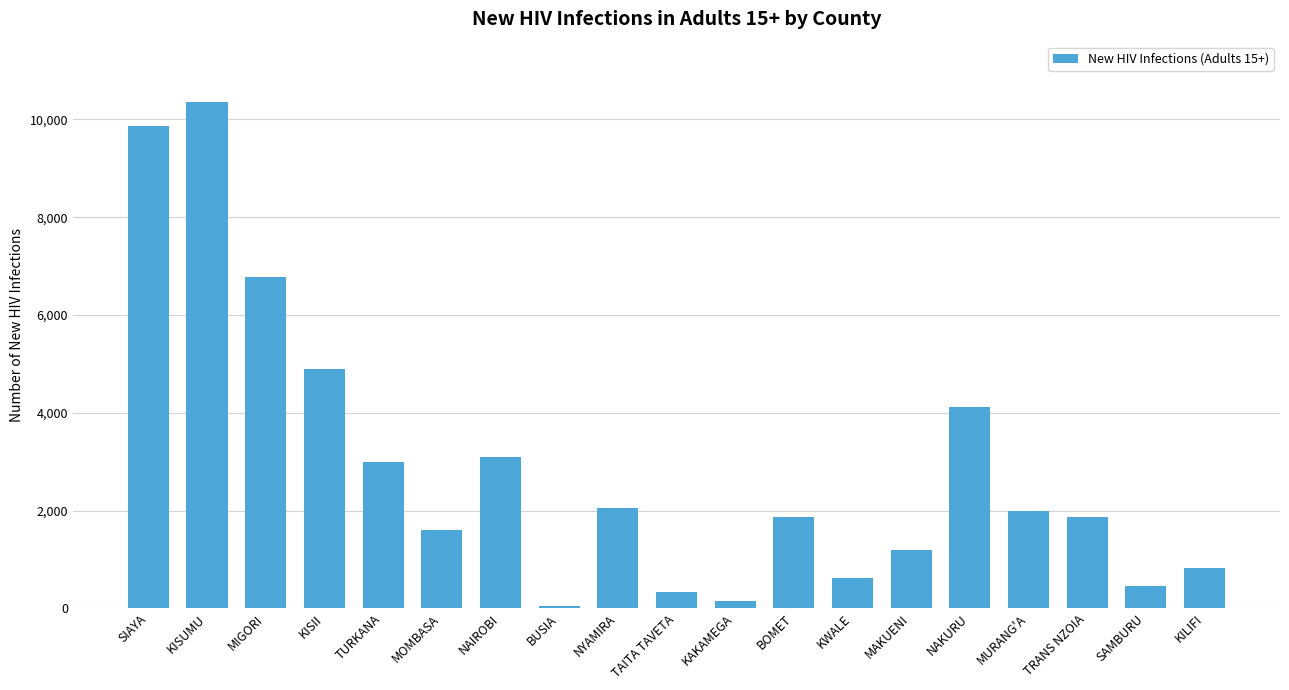

Which label corresponds to the smallest value in the chart?

BUSIA